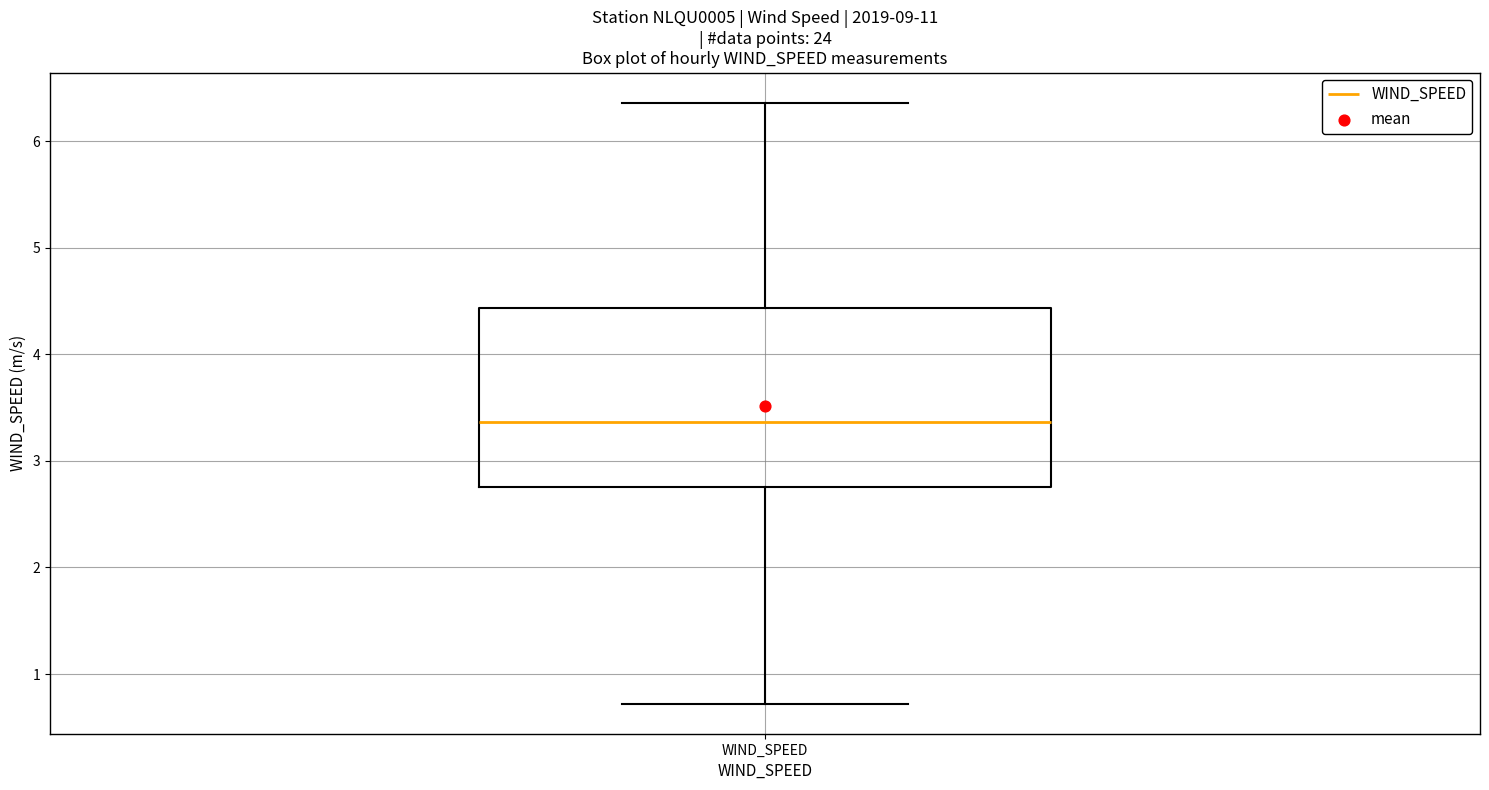

Read this box plot against the y-axis: the position of the median line, the range covered by the box, and the ends of both whiskers. The values are not printed on the chart, so give them approximately, as read against the axis.

median 3.4, box 2.8 to 4.4, whiskers 0.7 to 6.4